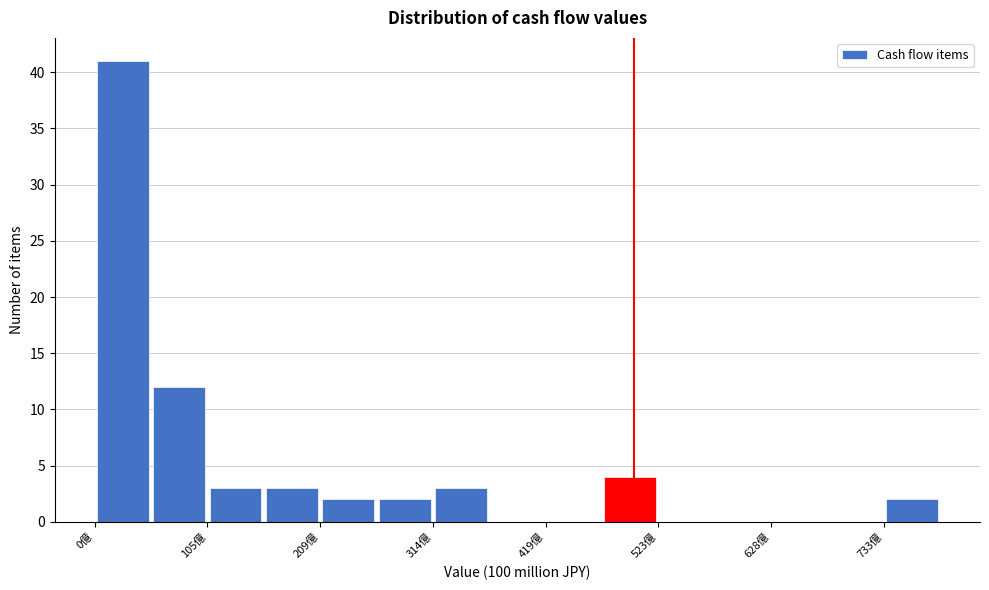

Around what value on the x-axis is the tallest bar? Give the approximate position of its centre, as read against the axis.

20